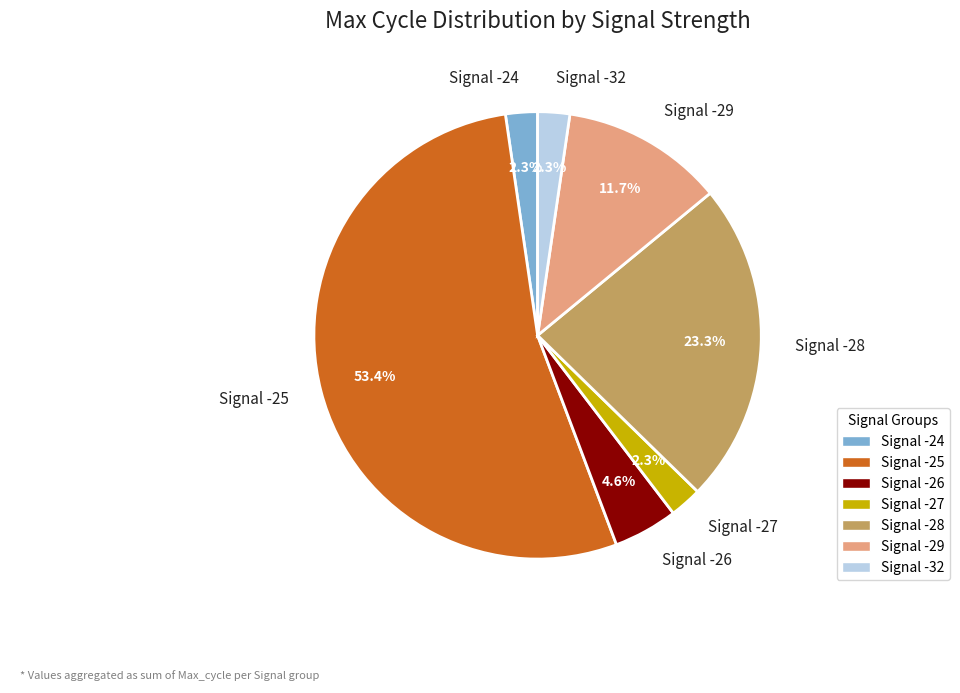

Combined, do Signal -25 and Signal -26 account for over 50%?

Yes